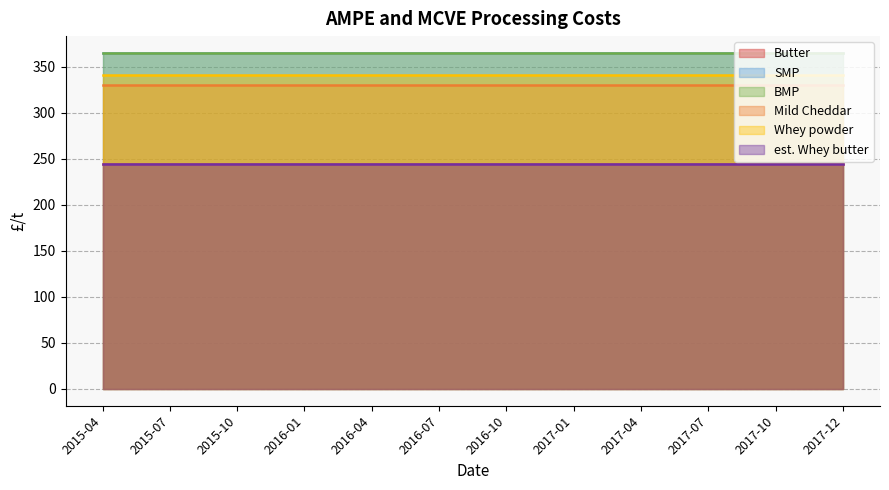

What is the spread (max minus min) of values at 2016-07?

121